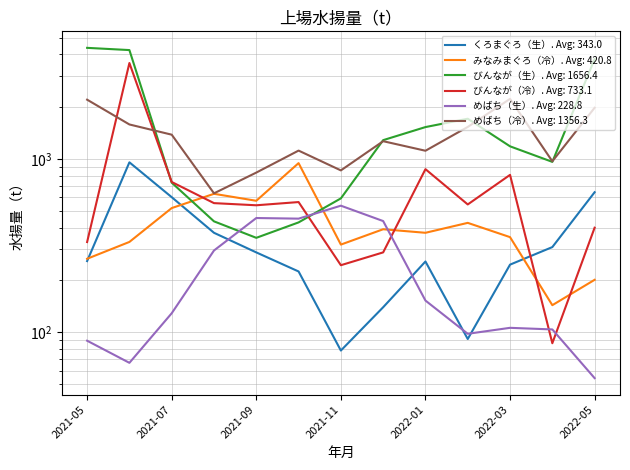

Reading right to left, extract all data points from this chart.

くろまぐろ（生）: 641.3	309.5	245.2	91.3	255.7	139.3	78.4	223.9	288.4	374.2	600.5	953.8	257.0
みなみまぐろ（冷）: 200.5	143.1	353.3	427.0	374.2	392.3	320.0	943.9	572.4	628.0	519.6	331.4	265.1
びんなが（生）: 3759.7	959.5	1179.6	1701.7	1523.0	1280.5	591.0	429.5	350.0	435.6	728.2	4233.6	4360.9
びんなが（冷）: 400.5	86.3	807.4	545.2	871.0	288.5	243.3	562.8	539.3	554.9	734.8	3565.6	331.0
めばち（生）: 54.3	103.7	106.0	97.9	152.2	437.3	536.3	451.6	455.3	295.8	128.6	66.6	89.3
めばち（冷）: 1968.4	967.0	2215.0	1525.7	1112.3	1262.7	856.9	1114.6	832.4	631.9	1376.8	1576.8	2191.5